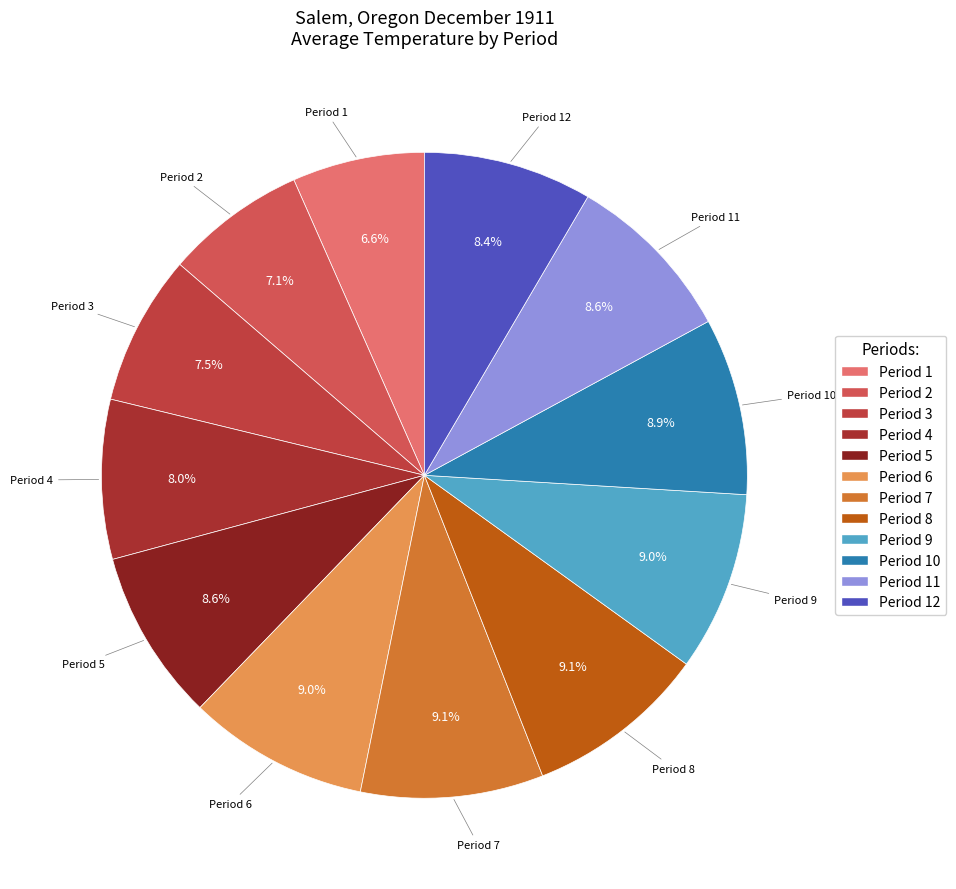

How many slices are in this pie chart?

12